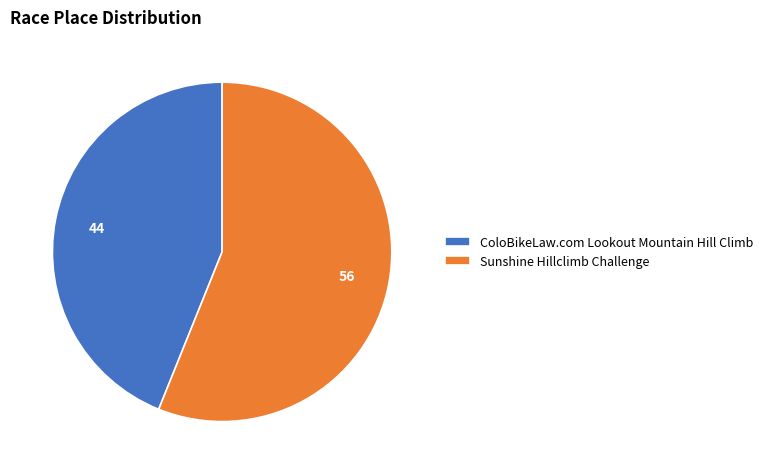

Is there a majority slice in this chart?

Yes